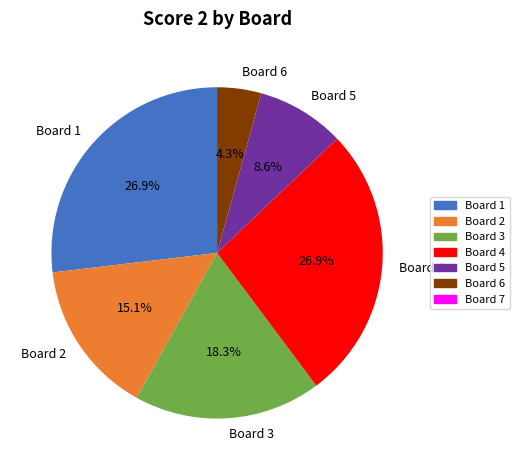

Between Board 6 and Board 5, which is larger?

Board 5